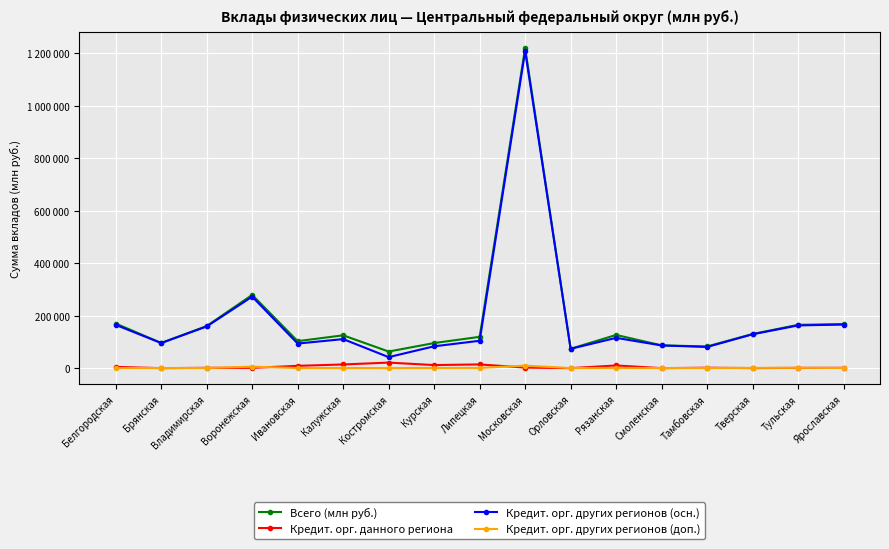

What are all the series names shown in the legend?

Всего (млн руб.), Кредит. орг. данного региона, Кредит. орг. других регионов (осн.), Кредит. орг. других регионов (доп.)